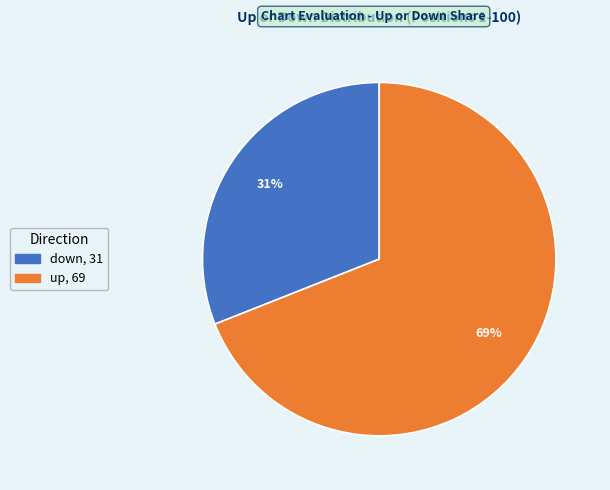

How many segments does this pie chart have?

2